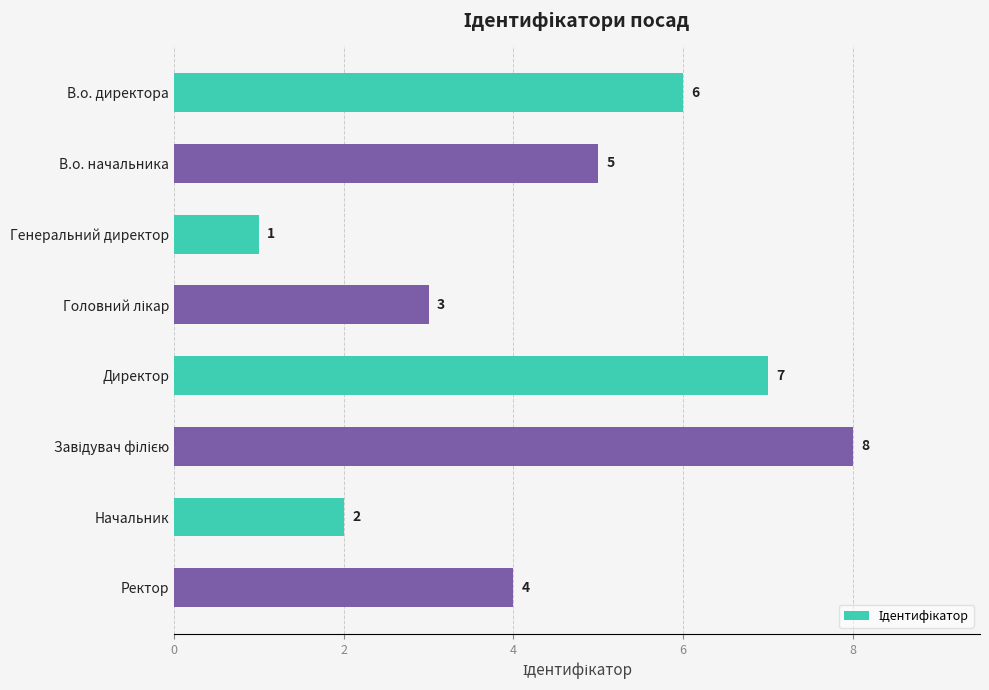

How many values are below 5?

4